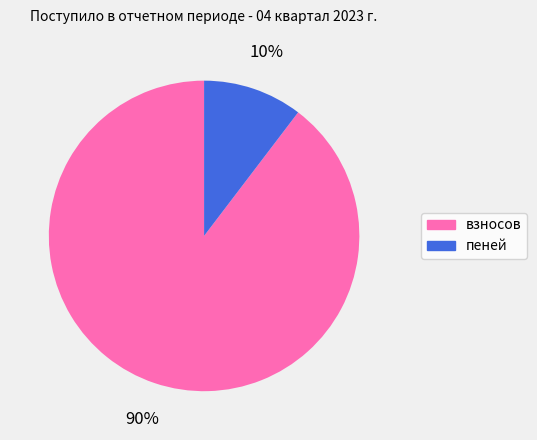

Which category has the biggest portion of the pie?

взносов